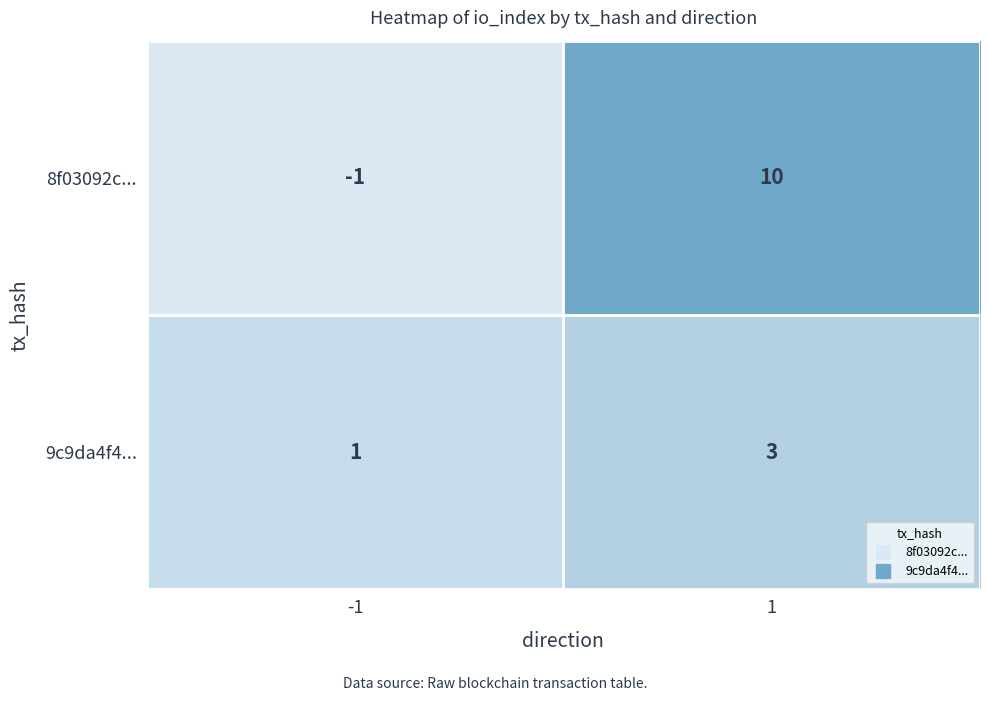

Is the value of 8f03092c... at 1 greater than the value of 9c9da4f4... at 1?

Yes